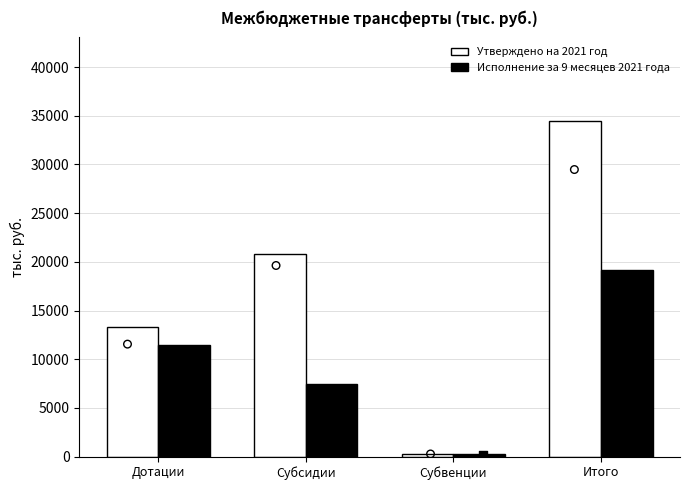

At how many categories does at least one series exceed 8754?

3